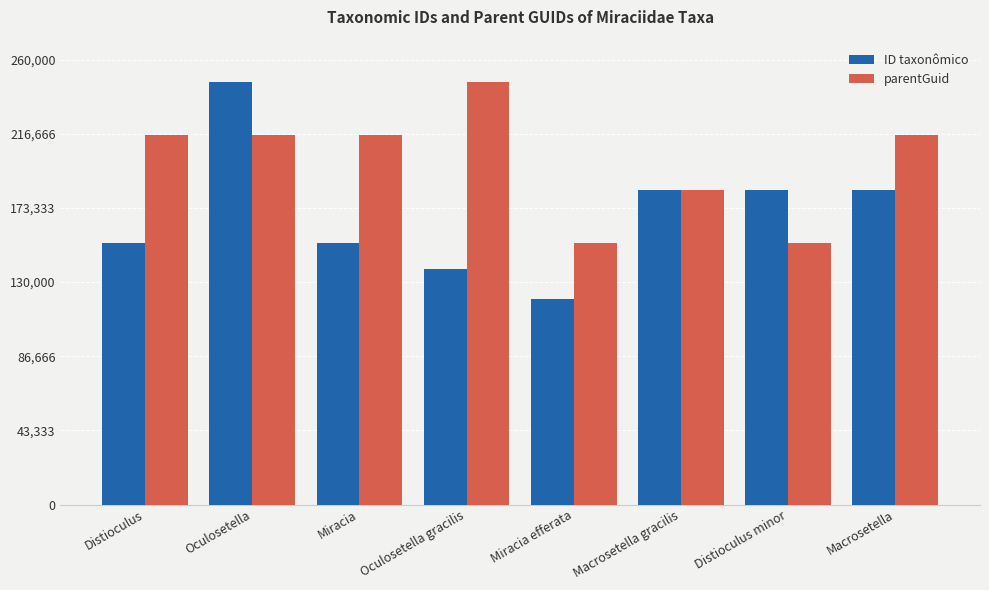

Is it true that parentGuid equals 215690 at Macrosetella?

True